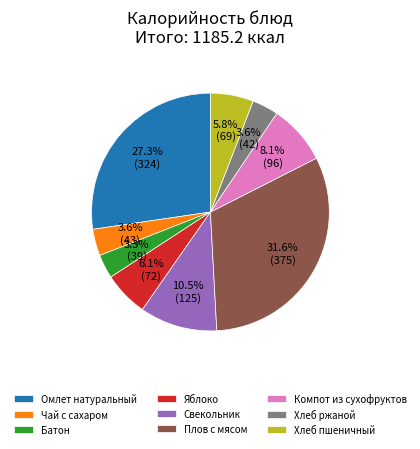

Which category has the biggest portion of the pie?

Плов с мясом